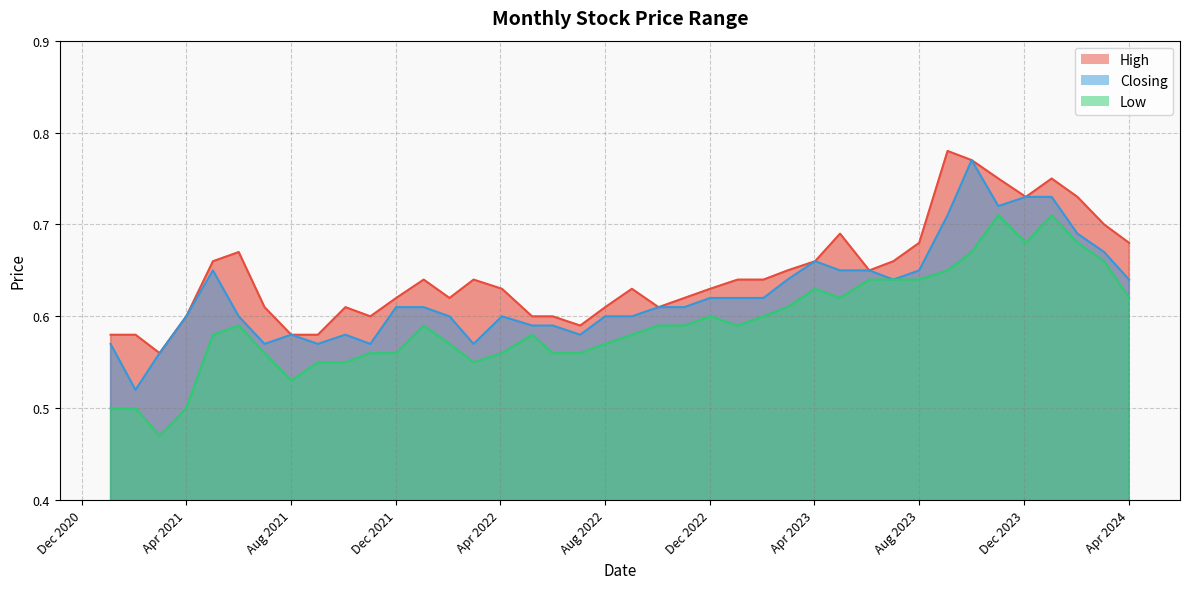

In Closing, how many points are higher than both neighbors (excluding endpoints)?

6